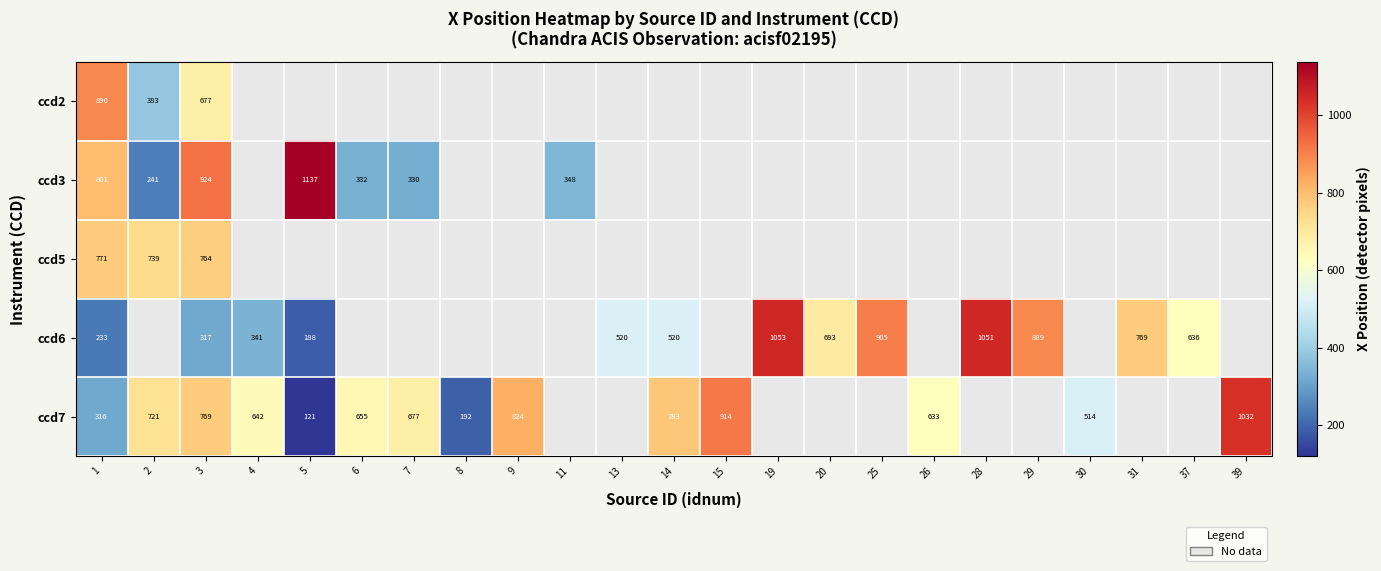

At how many categories does at least one series exceed 636?

18